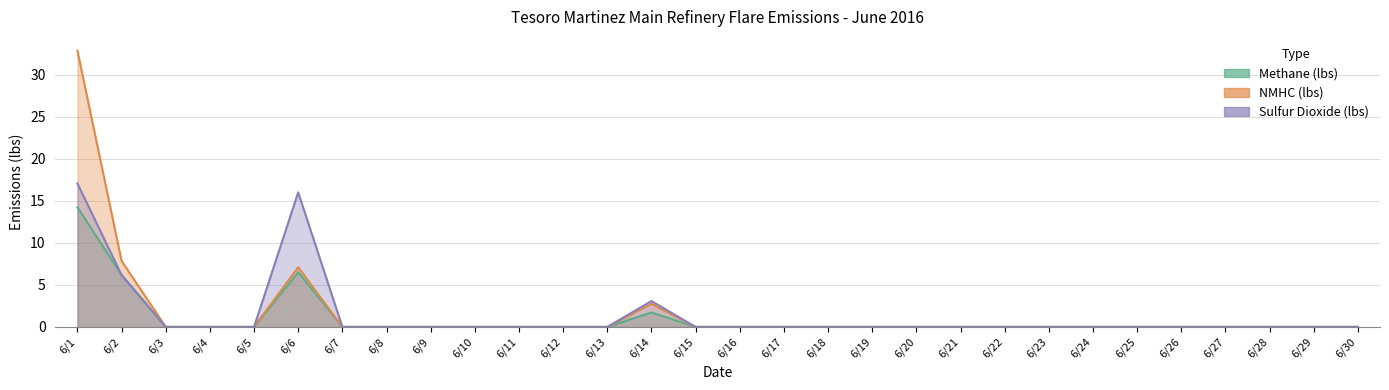

In NMHC (lbs), how many points are higher than both neighbors (excluding endpoints)?

2